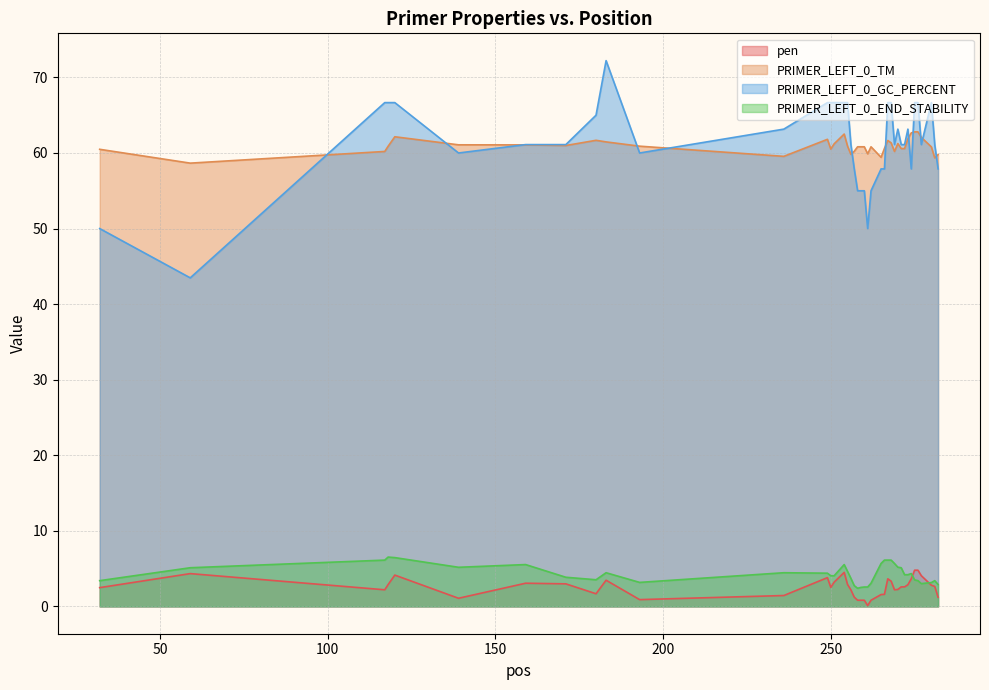

How many values in the PRIMER_LEFT_0_TM series exceed 60?

33